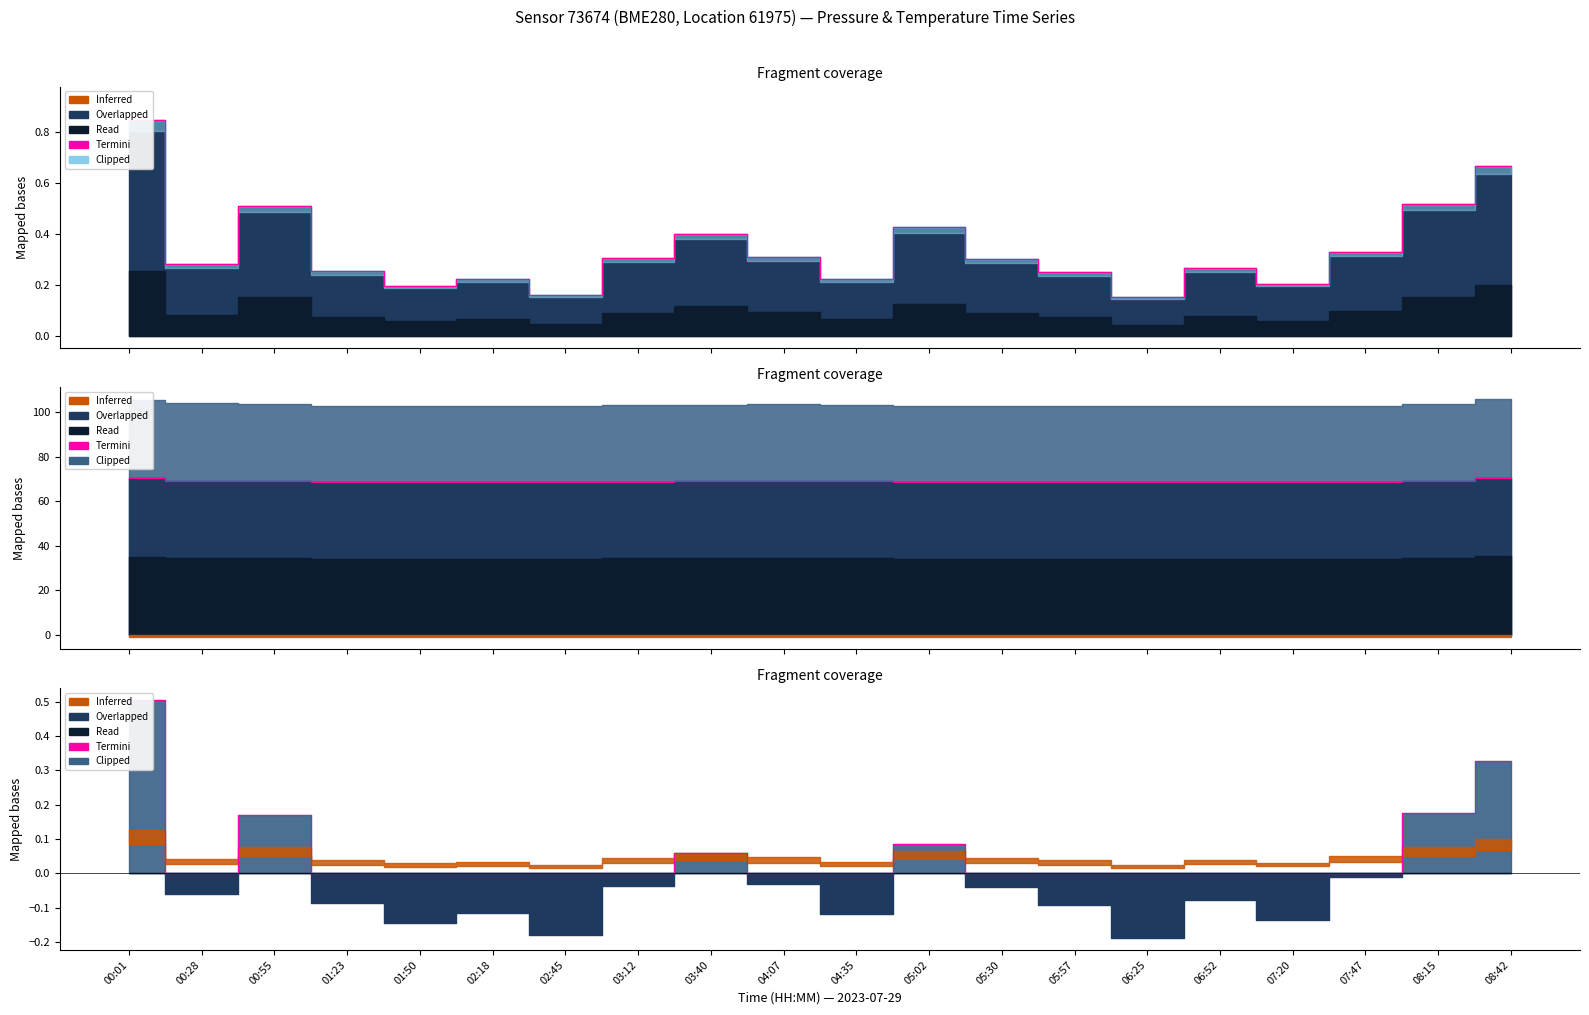

At which category does the data reach its first local valley?

00:28